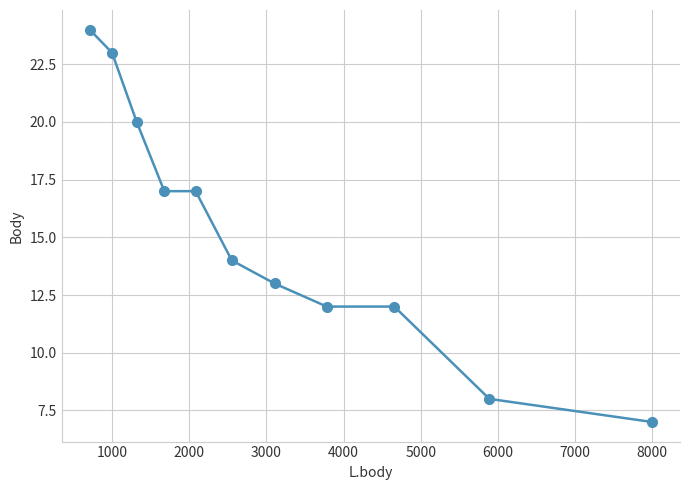

What is the greatest value displayed?

24